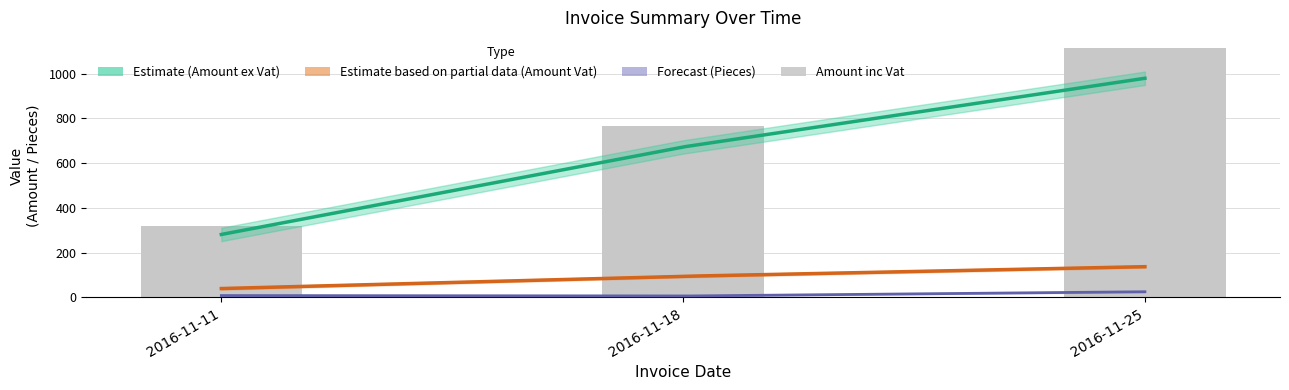

What is the difference between the maximum and minimum values?

795.7